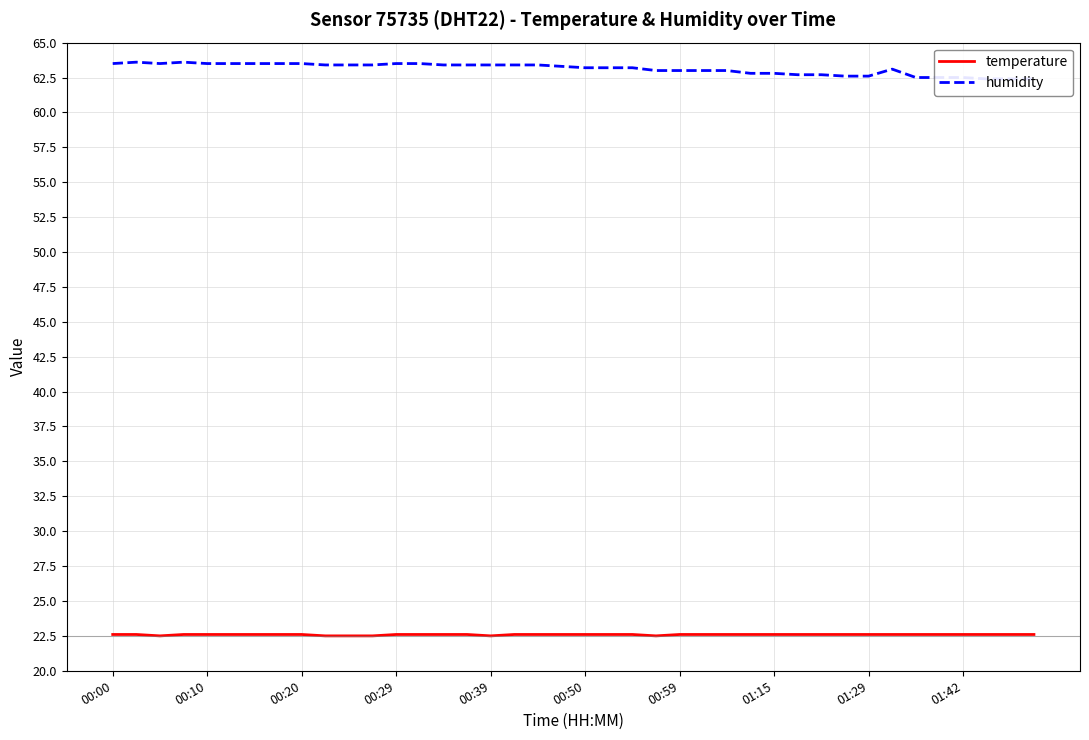

The temperature series shows 37.7 at 31. True or false?

False